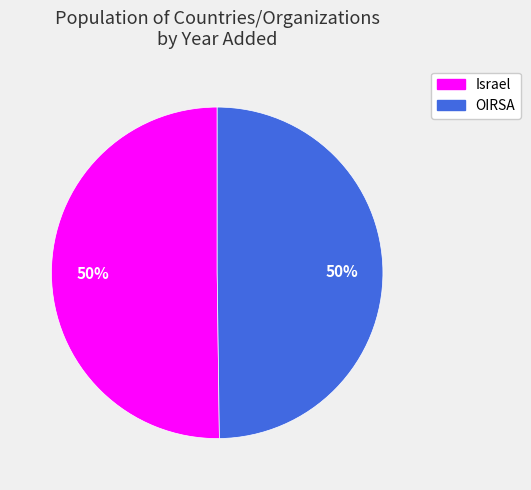

True or false: OIRSA accounts for 50% of the total.

True